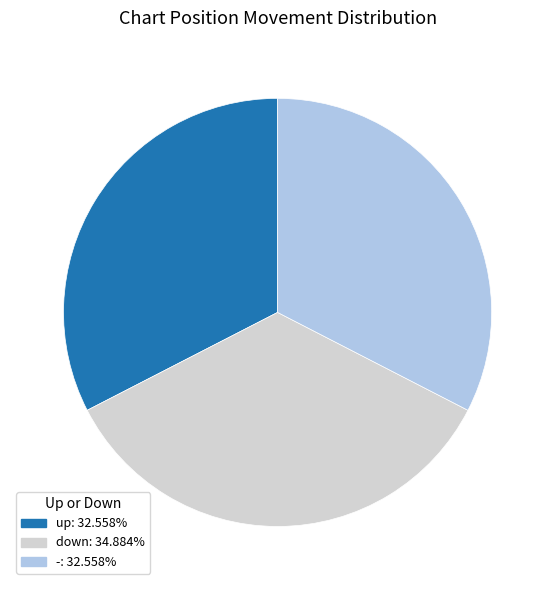

Combined, do - and up account for over 50%?

Yes